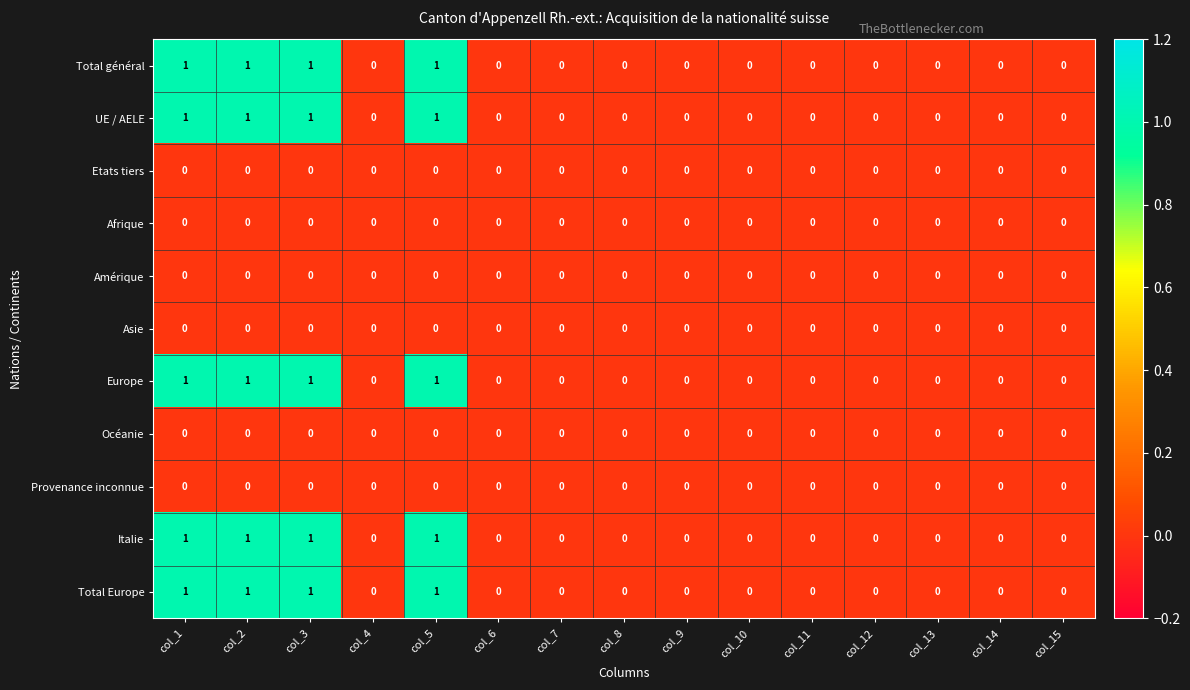

Count the Total Europe values in the range 0 to 1.

15